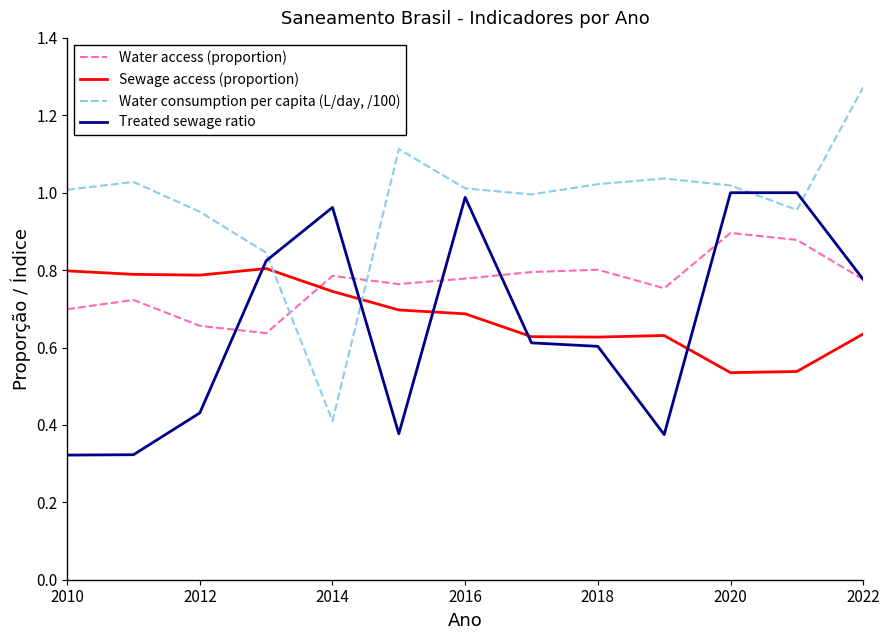

True or false: Sewage access (proportion) and Water consumption per capita (L/day, /100) intersect in this chart.

True